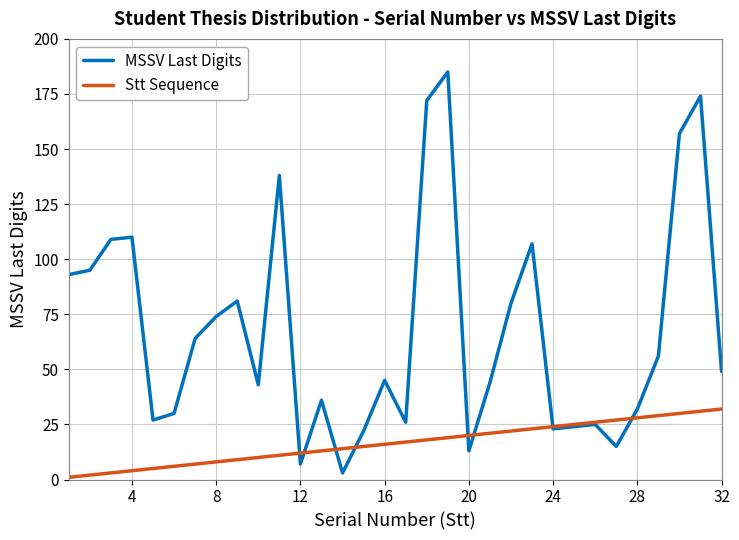

List the series in order of their peak value, lowest first.

Stt Sequence, MSSV Last Digits